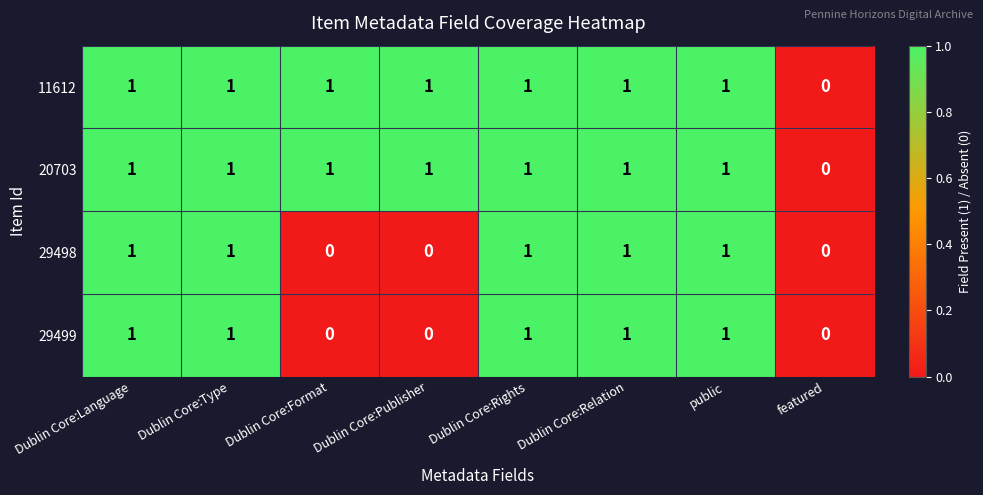

How many 20703 values are between 1 and 2?

7